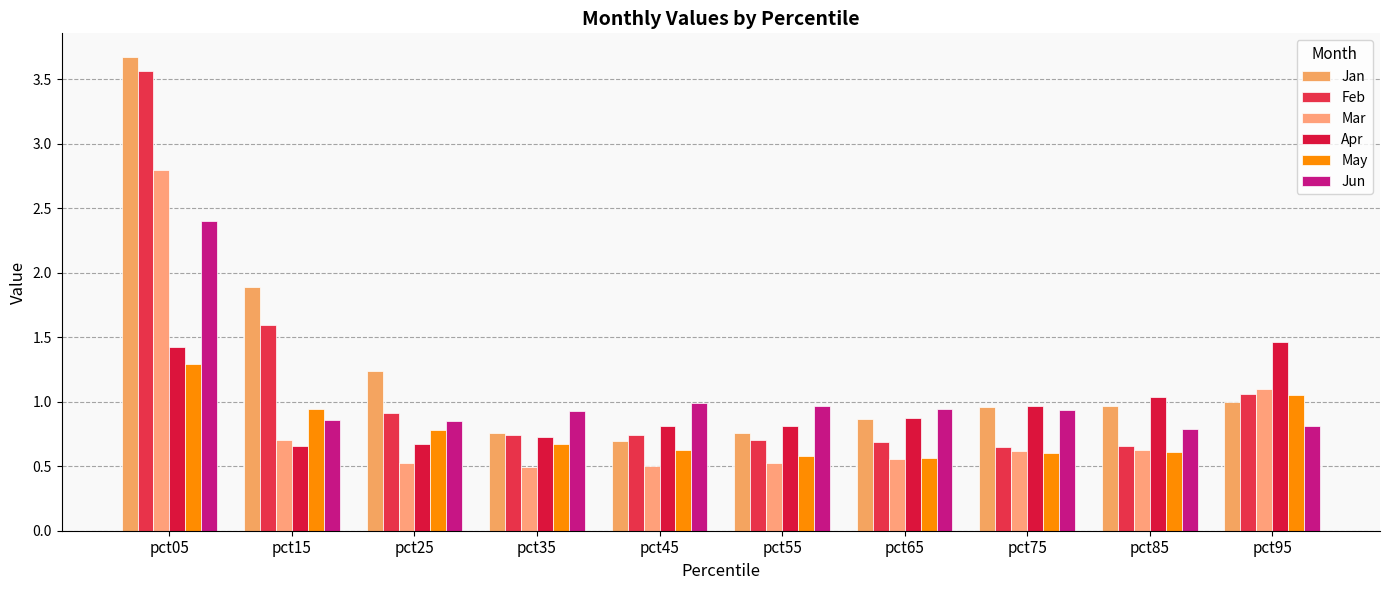

Is it true that Jun equals 1.7 at pct35?

False